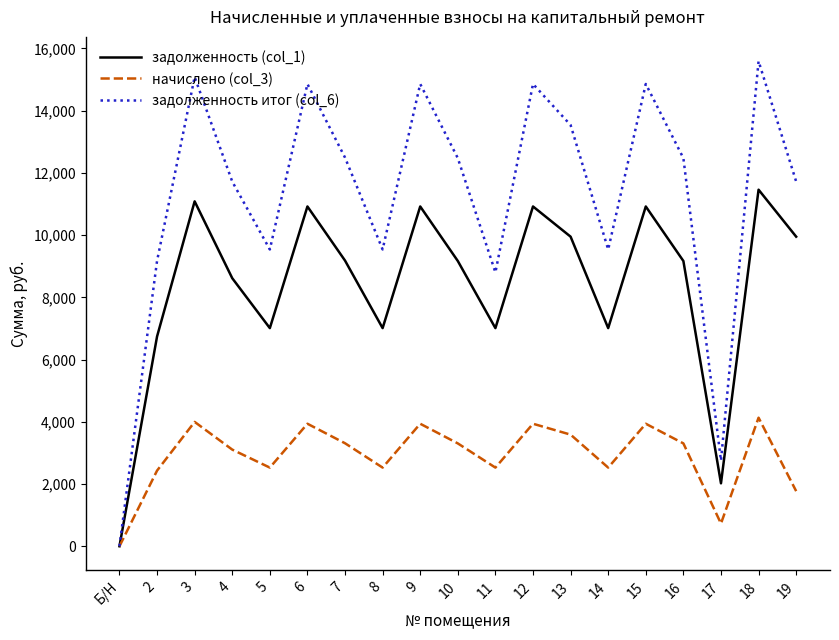

True or false: задолженность итог (col_6) has more than 1 interior local peaks.

True